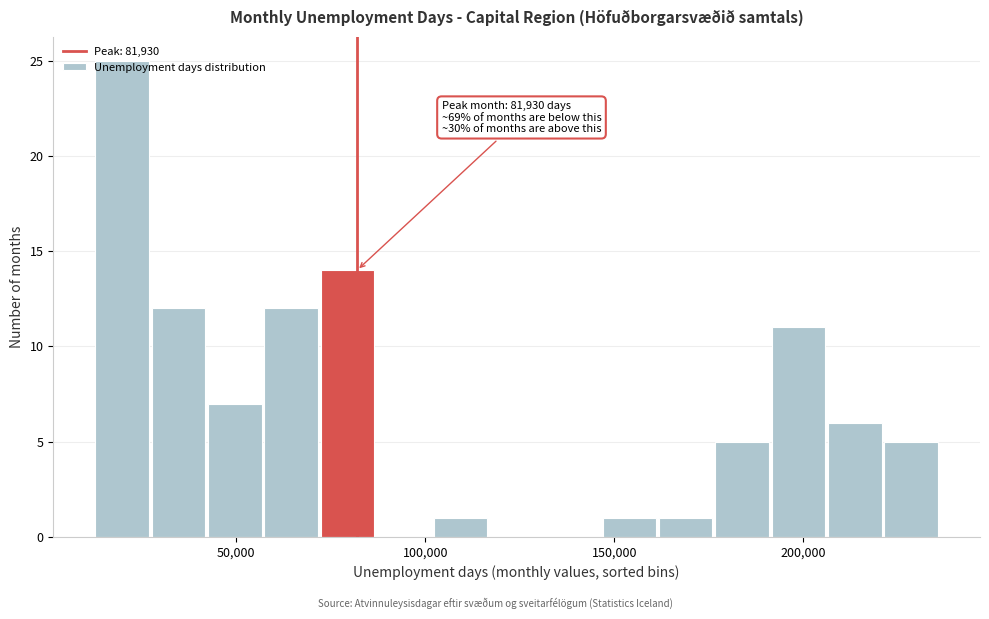

Read against the x-axis, roughly where is the centre of the tallest bar?

20000